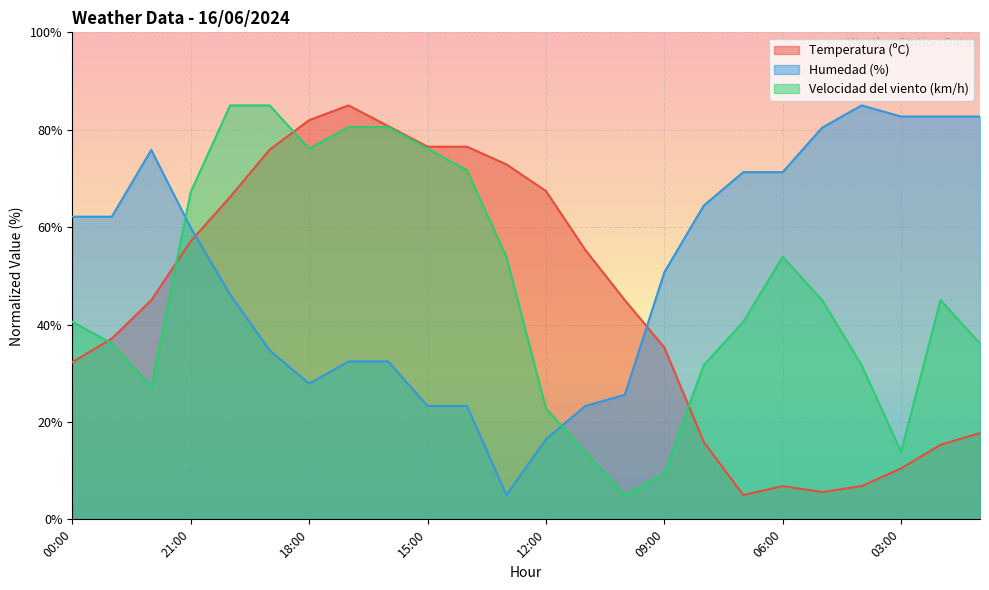

True or false: Temperatura (ºC) has more than 1 interior local peaks.

True